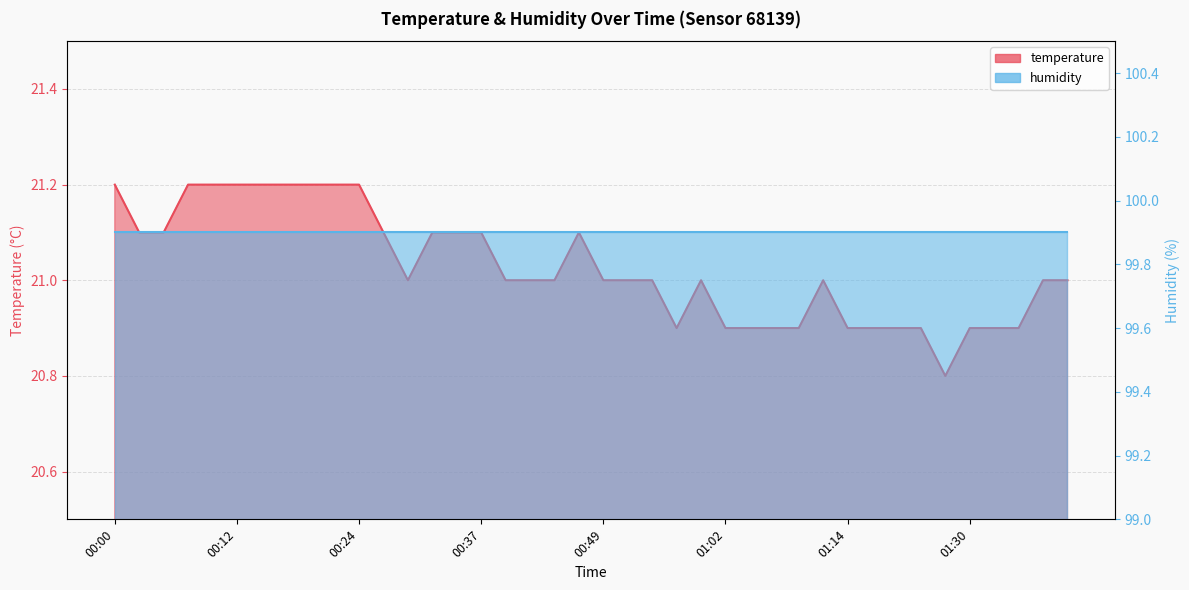

At which category does the chart reach its peak across all series?

00:00